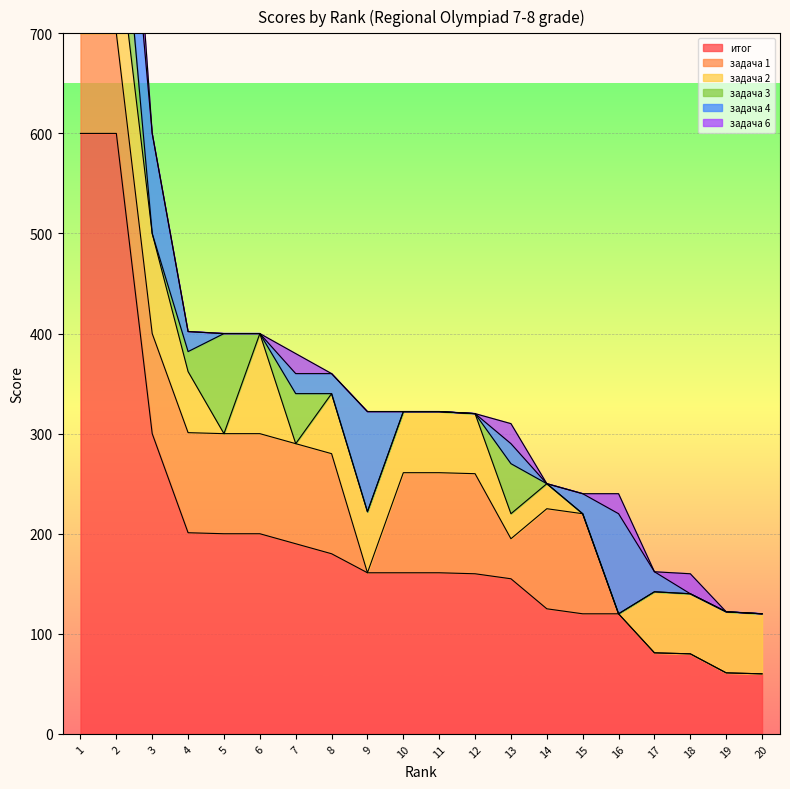

How many data points in задача 4 are less than 20?

9